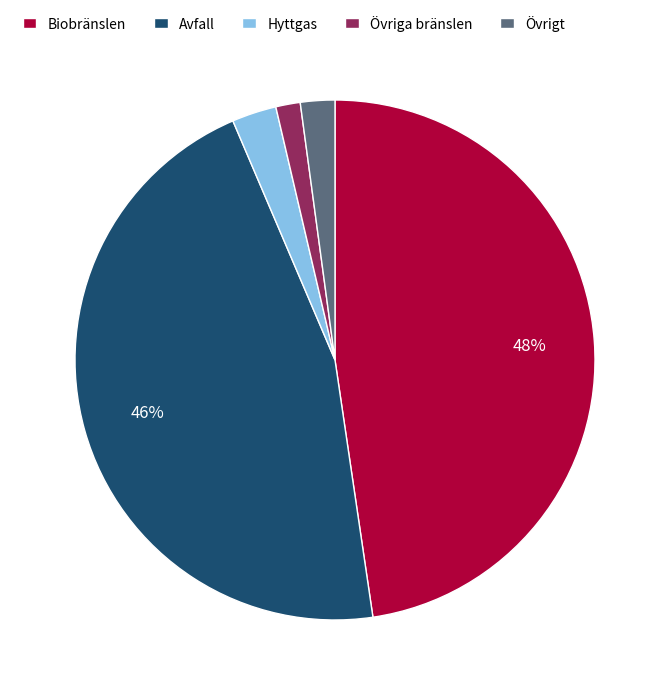

The Övriga bränslen slice represents 2% of the pie. True or false?

True